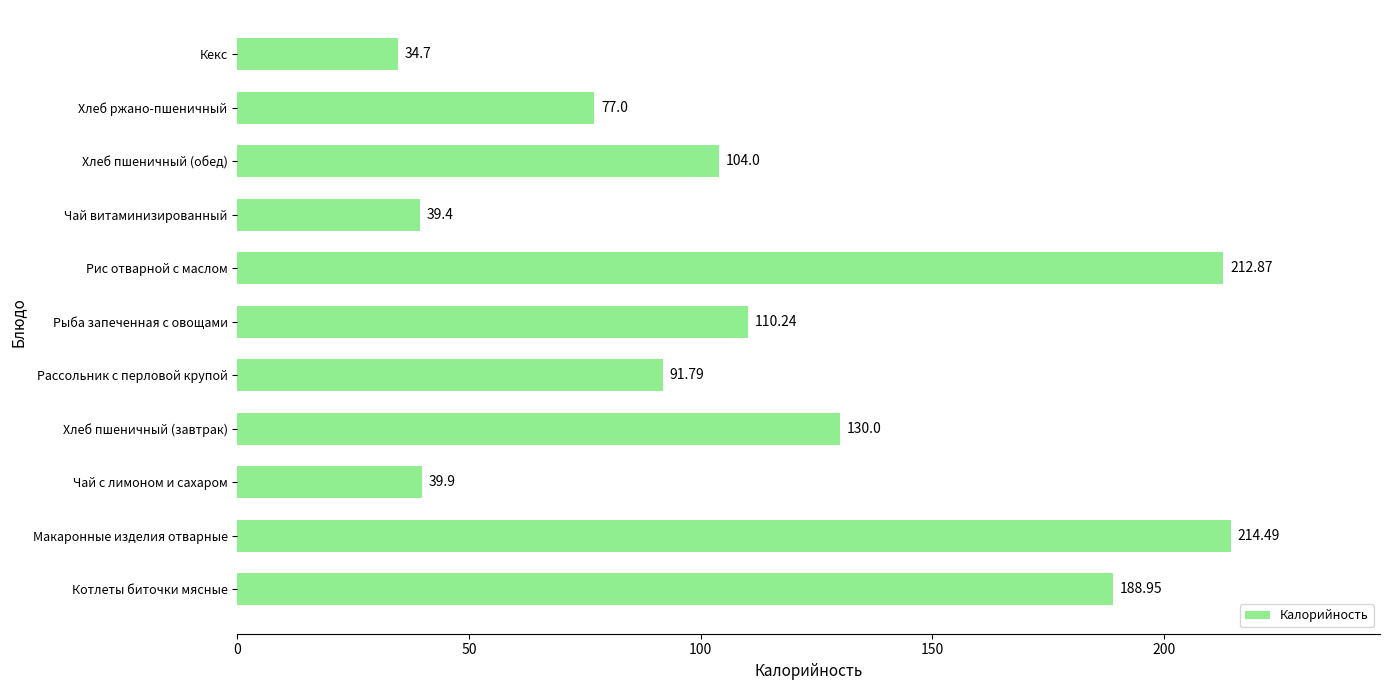

Where is the data nearest to the value 124?

Хлеб пшеничный (завтрак)